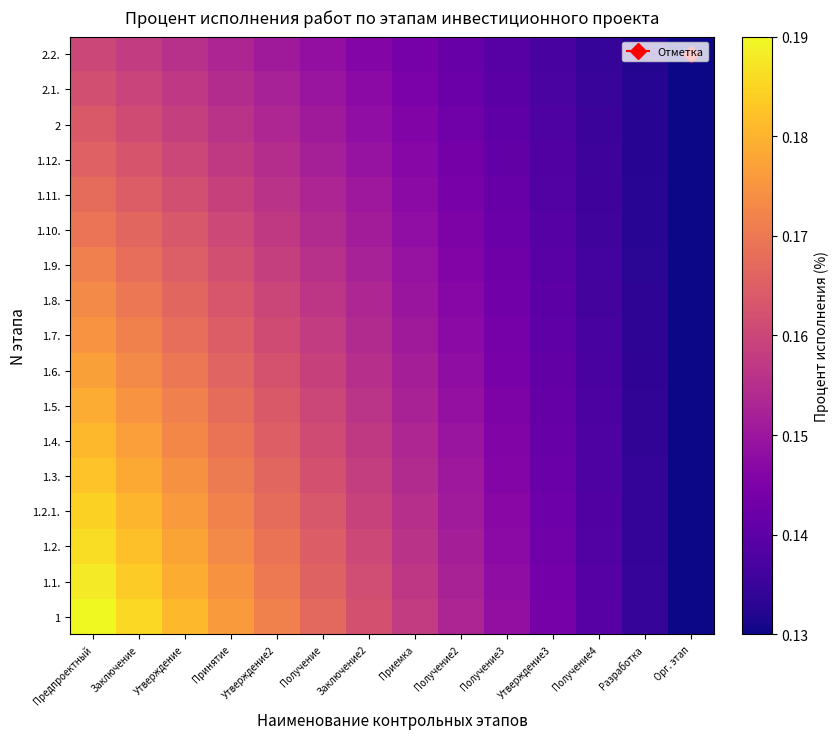

Which series has the widest spread of values?

1